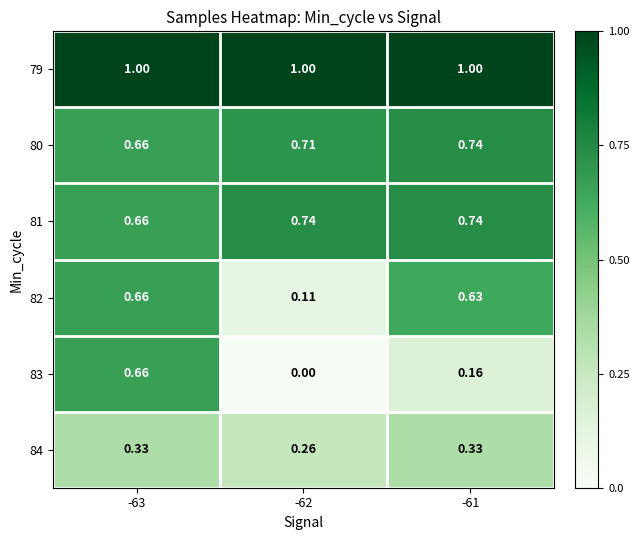

Is the value of 81 at -61 greater than the value of 79 at -61?

No